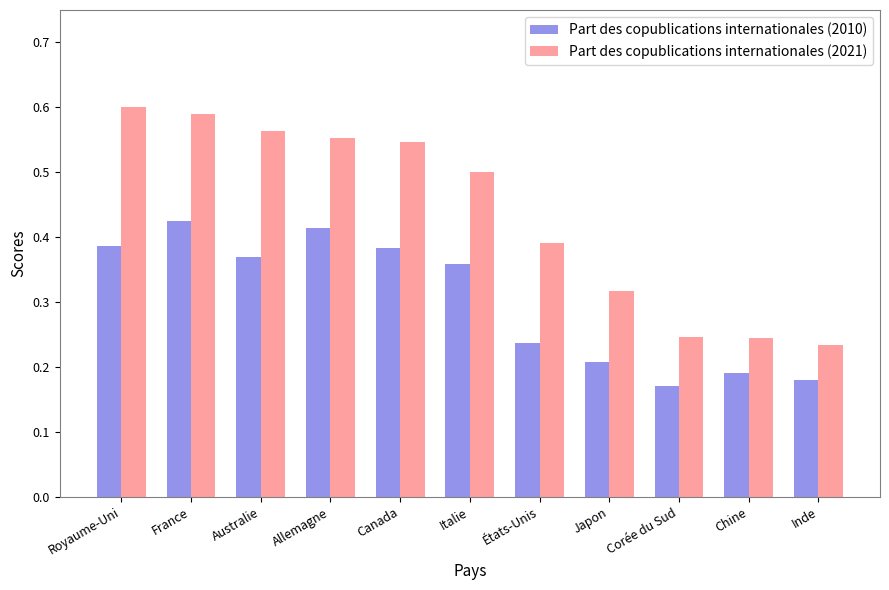

How many bars are there in total?

22